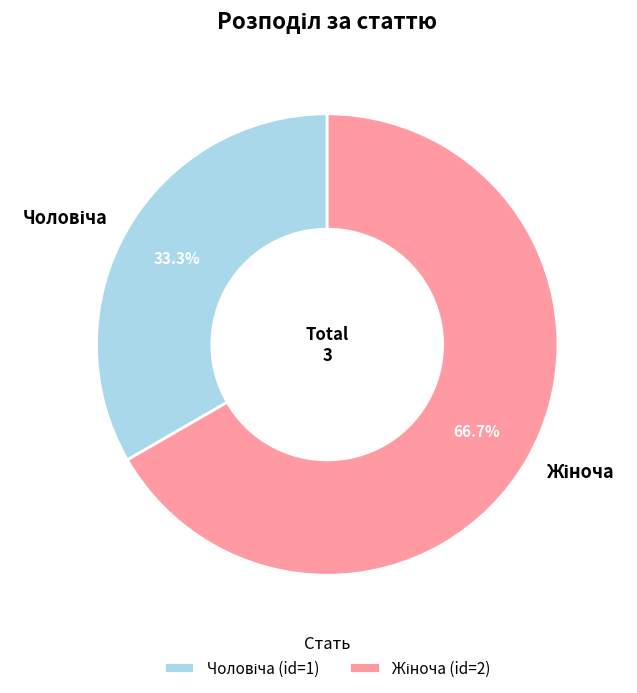

Does any single category account for the majority?

Yes